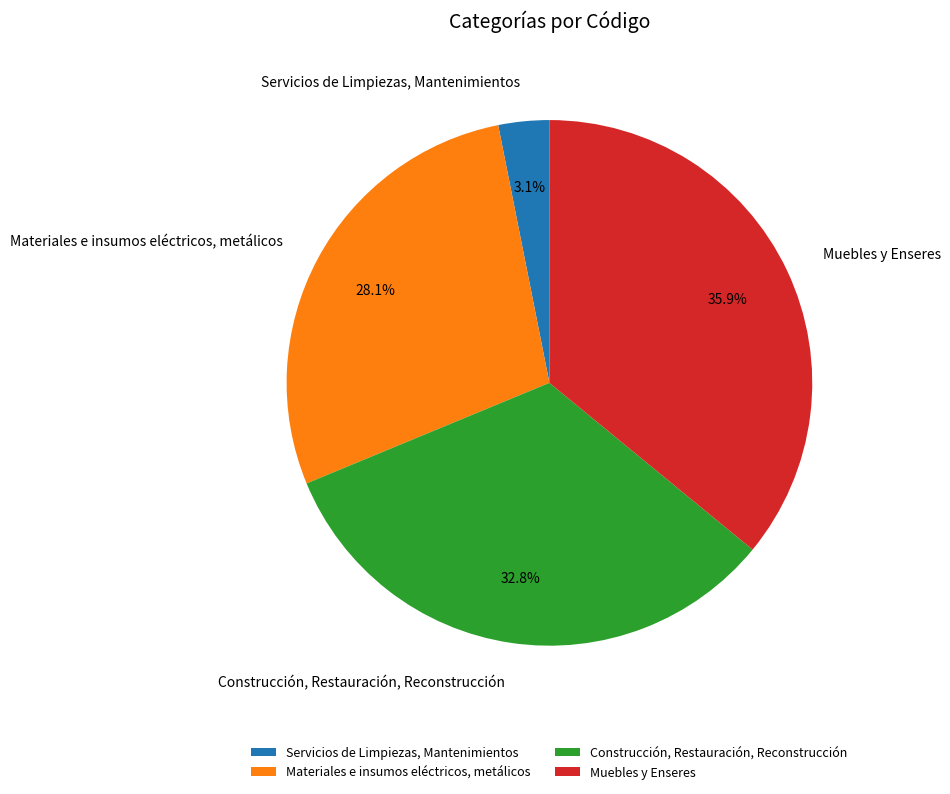

Count the number of slices in the pie.

4